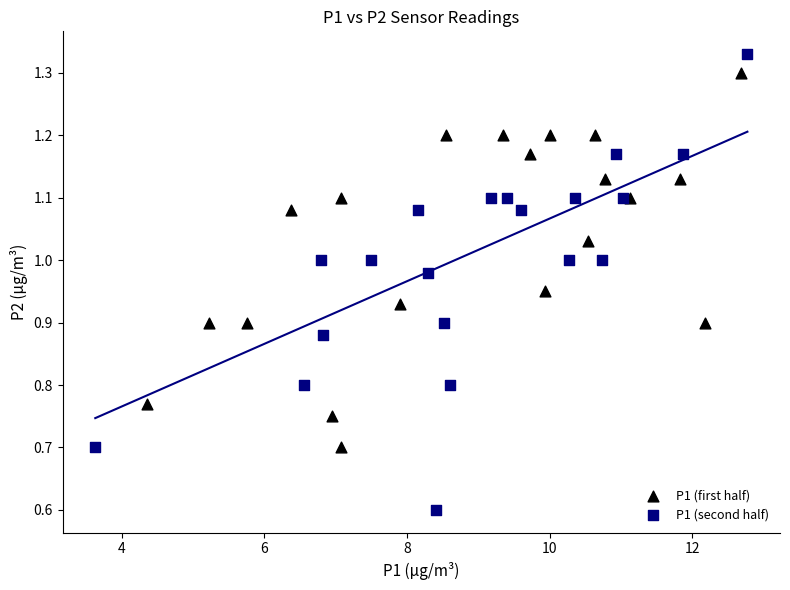

Which series has the widest spread of Y values?

P1 (second half)